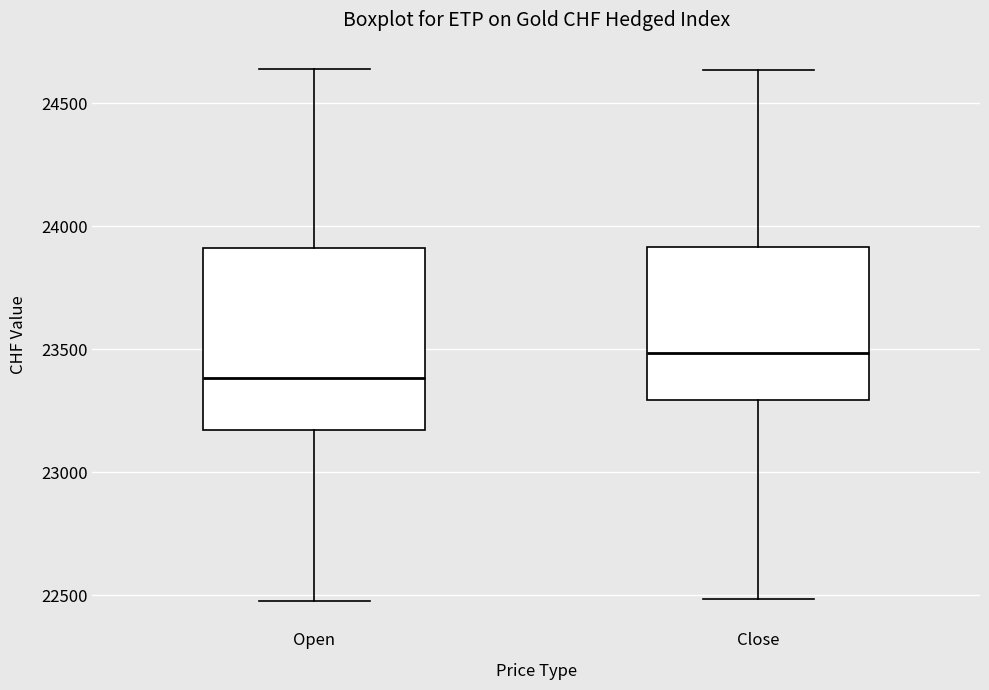

Which box has the highest median line?

Close